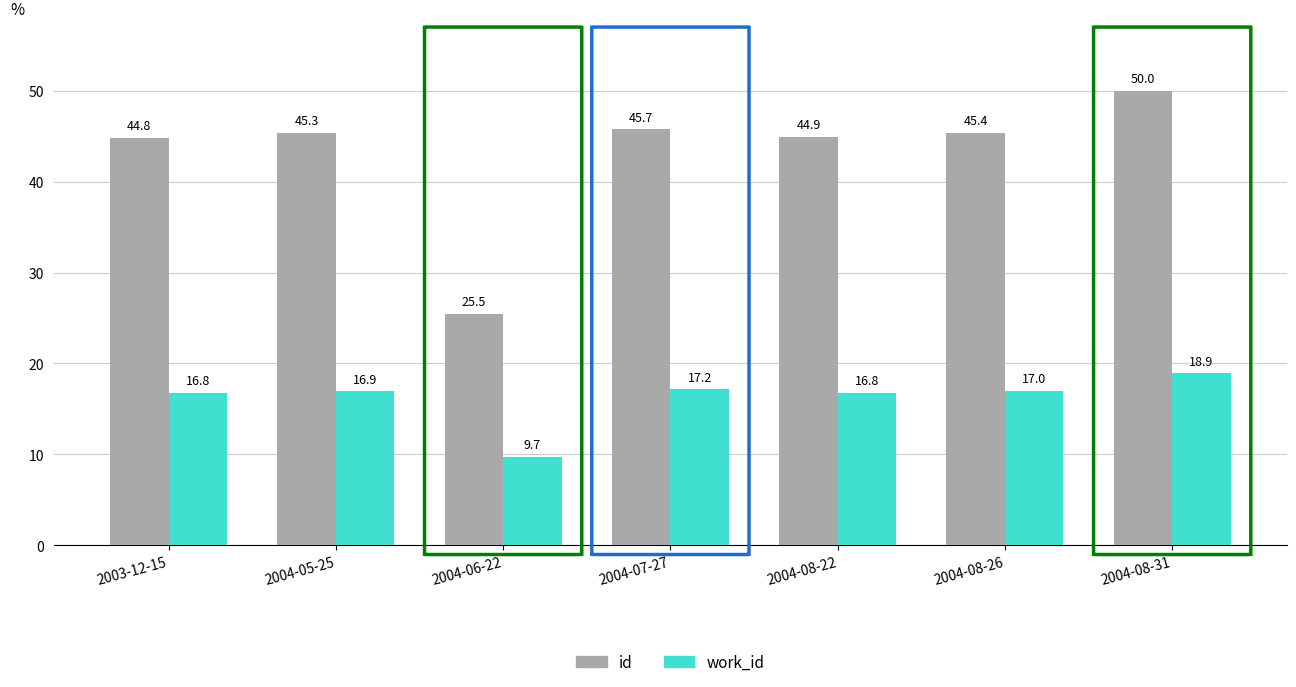

The value of work_id at 2004-07-27 is 17.2. True or false?

True